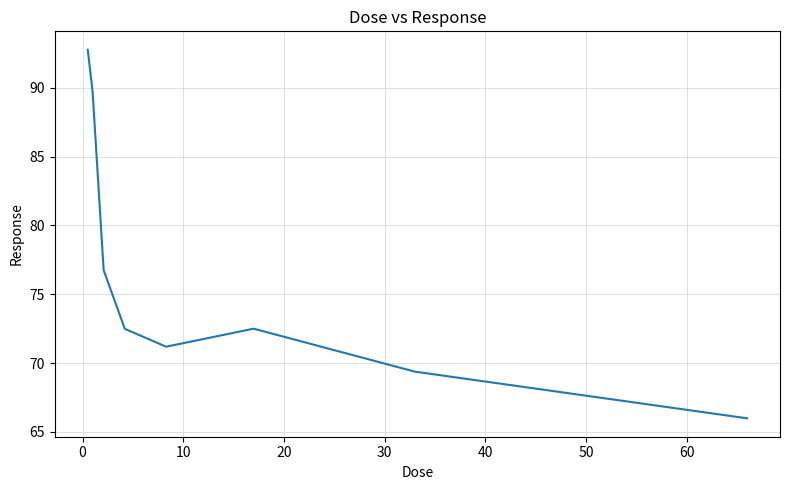

How many interior local peaks (higher than both neighbors) does the data have?

1